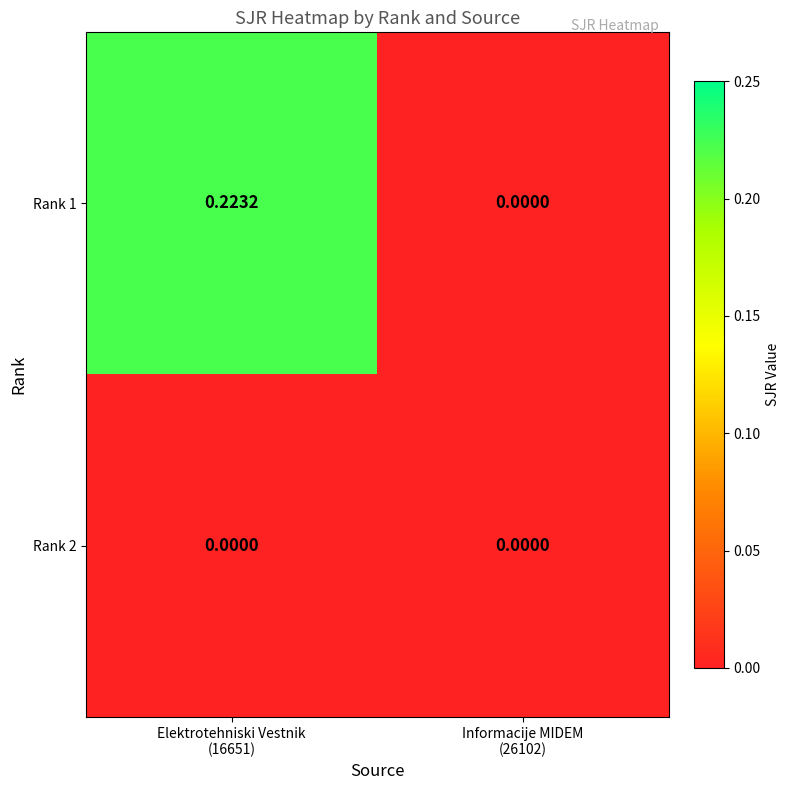

At how many categories does at least one series exceed 0?

1